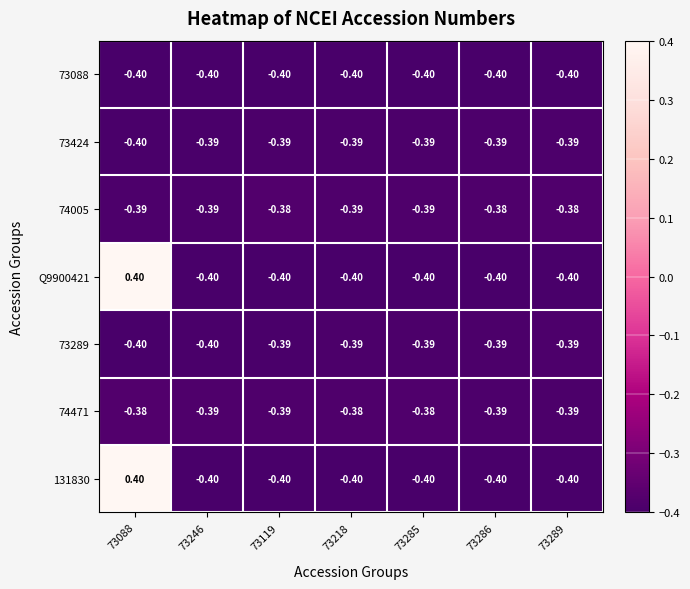

Is the value of 74005 at 73289 greater than the value of 73088 at 73119?

Yes